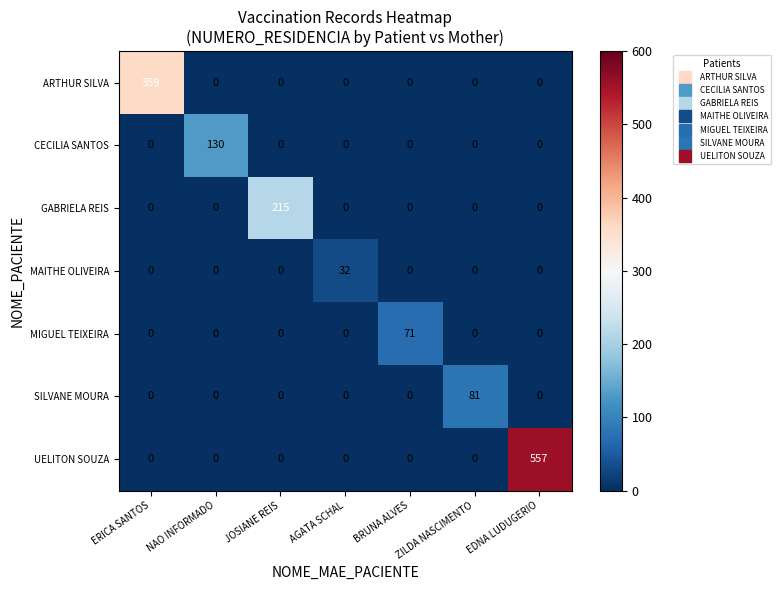

What is the difference between the maximum and minimum values in the CECILIA SANTOS series?

130